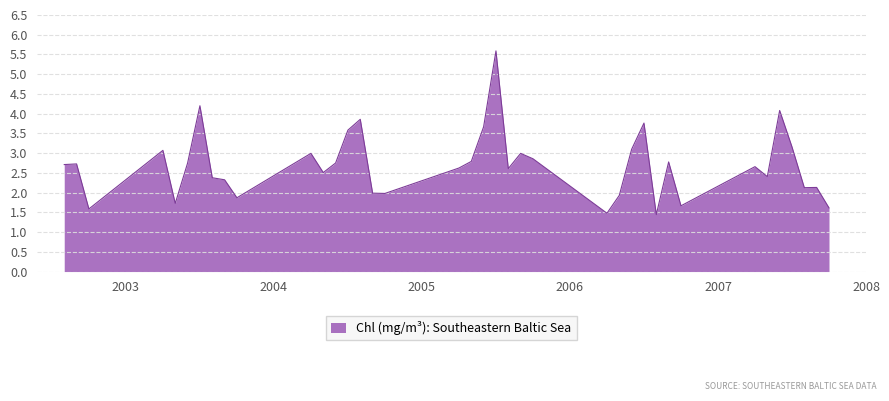

What is the smallest value displayed?

1.4